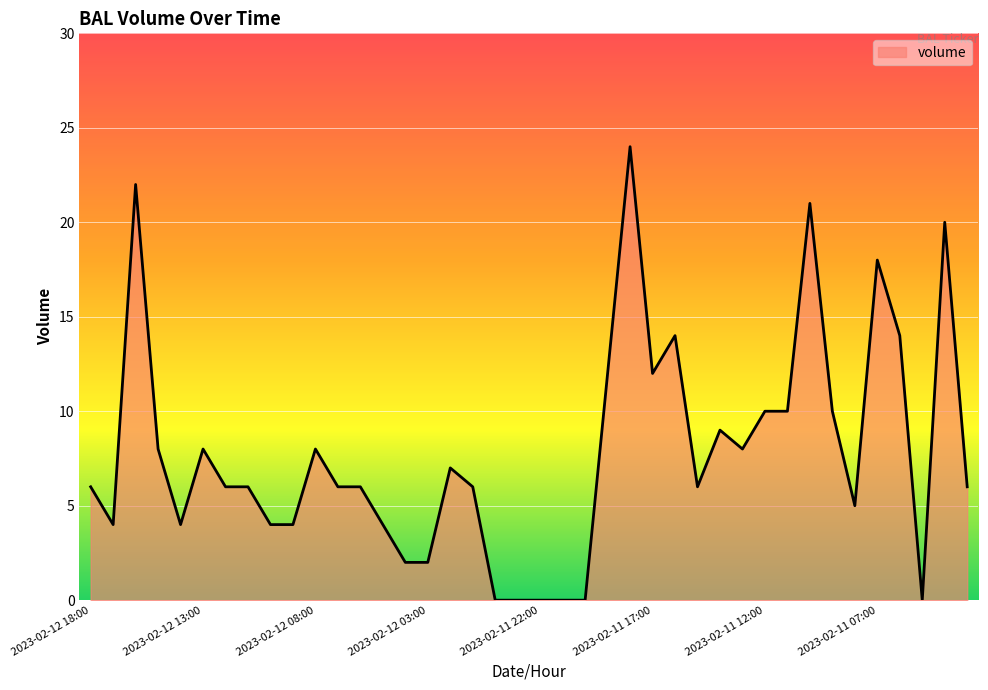

What is the difference between the maximum and minimum values?

24